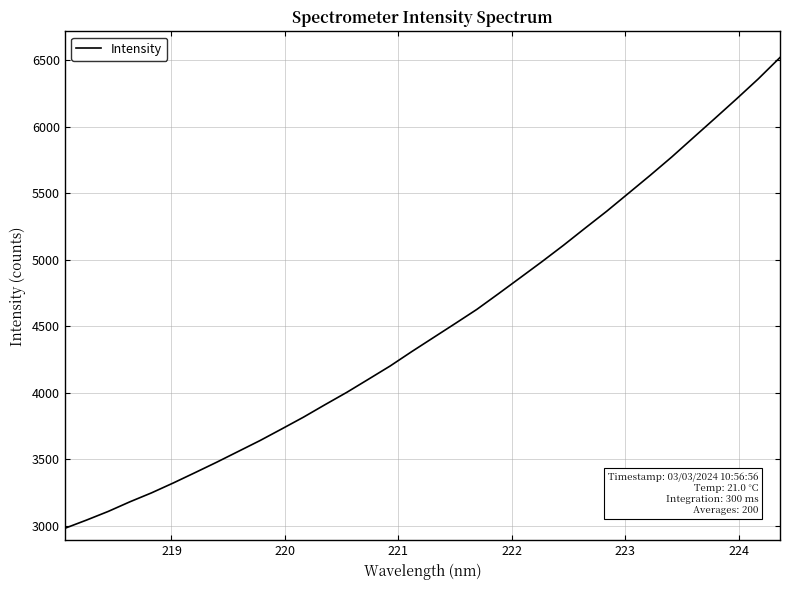

What is the minimum value shown in the chart?

2980.4